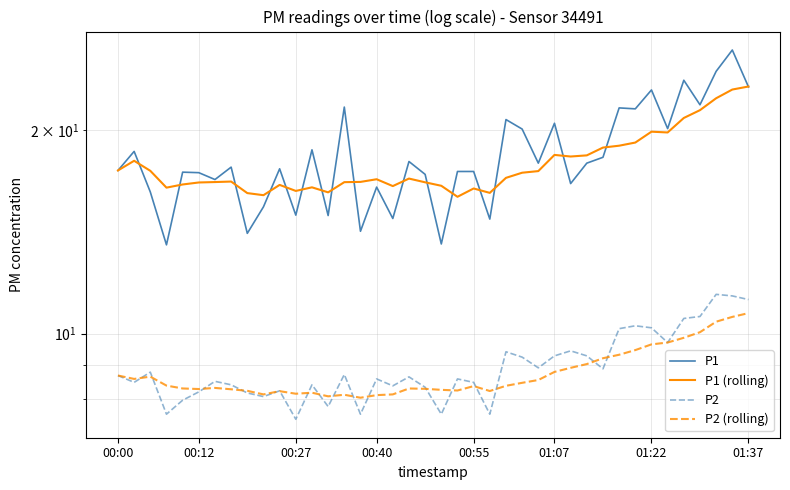

What is the total value across all series at 8?

46.6